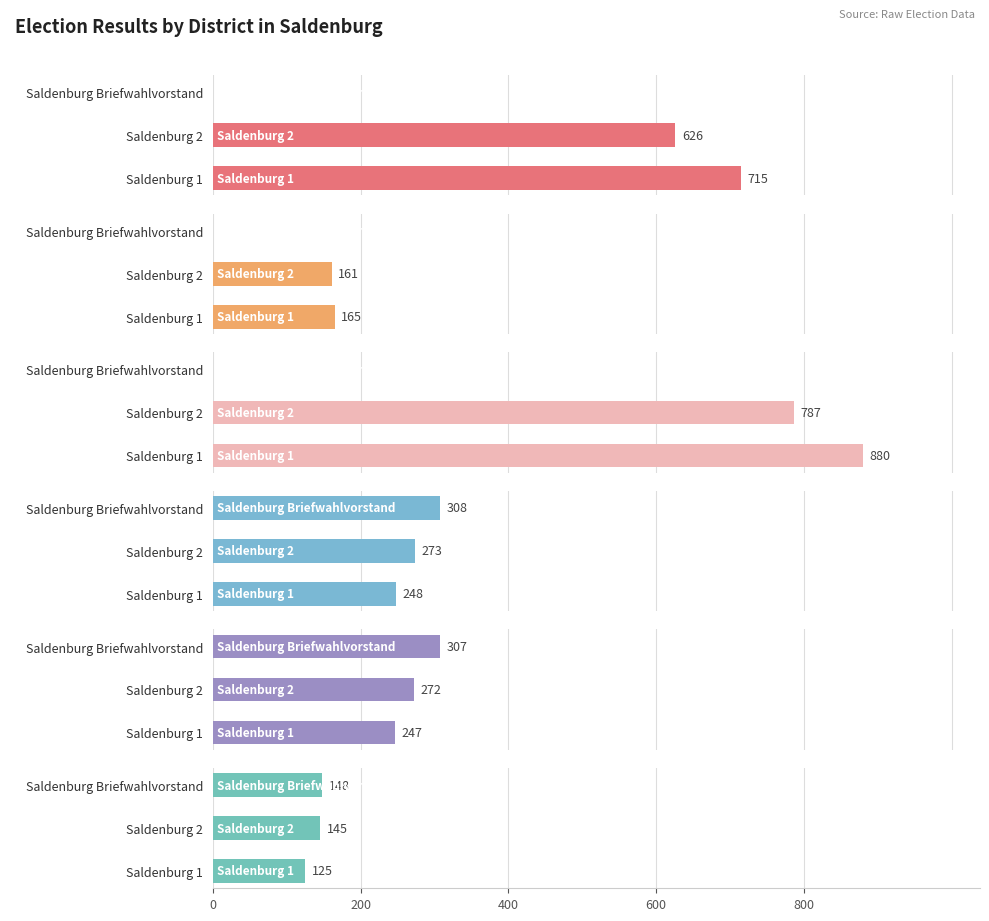

How many values in the D1 series are below 145?

1